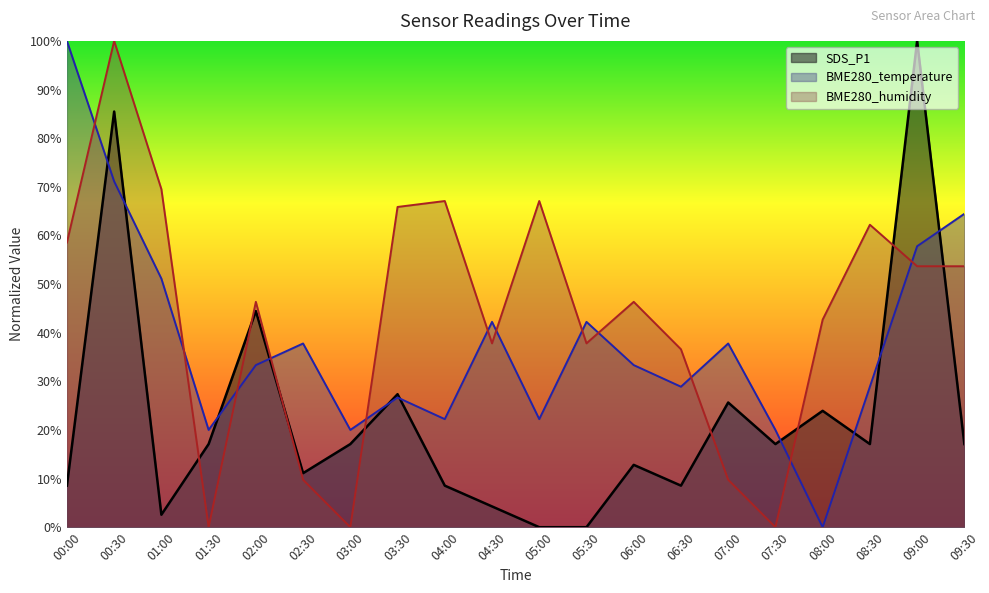

At which category is the sum across all series the highest?

00:30